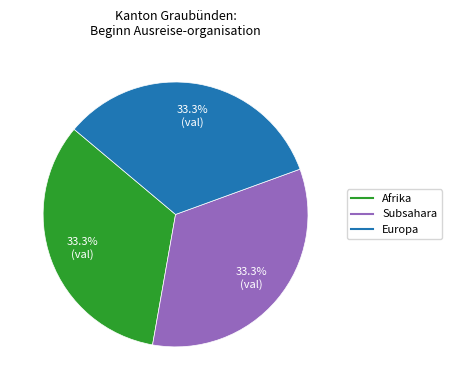

Does any single category account for the majority?

No